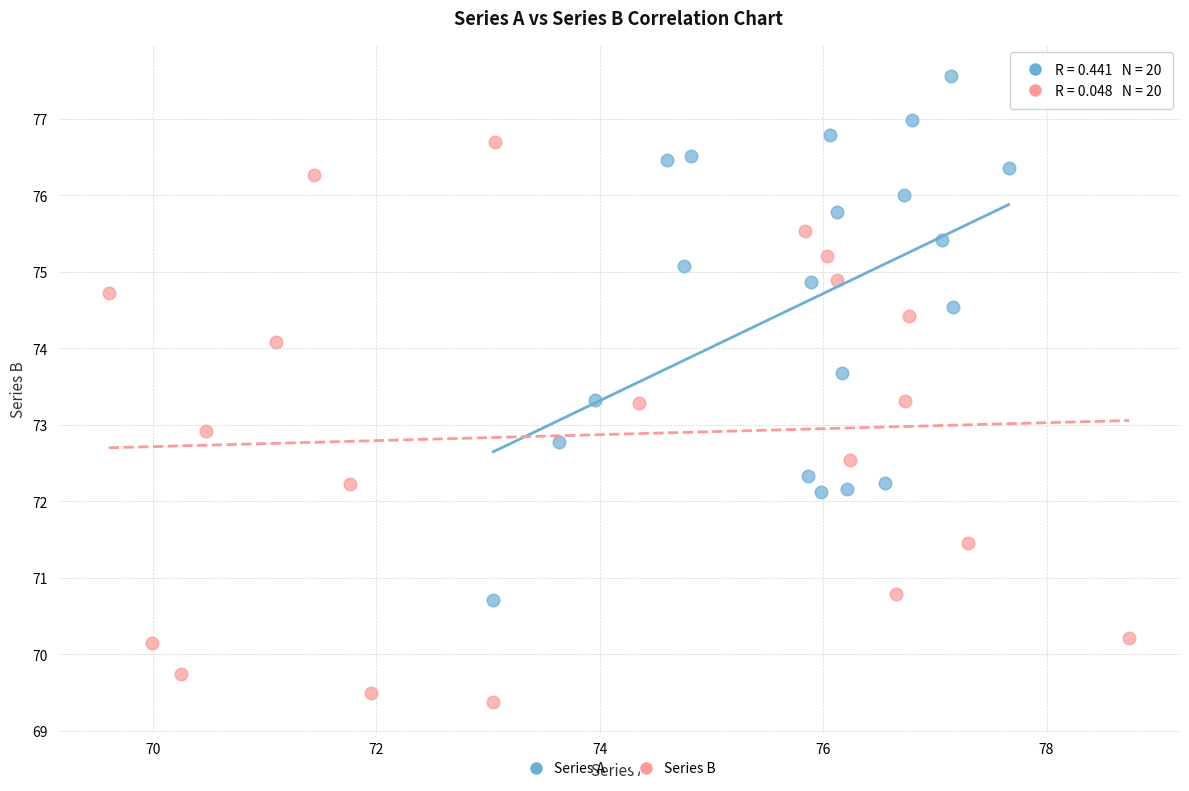

What are all the series names shown in the legend?

Series A, Series B